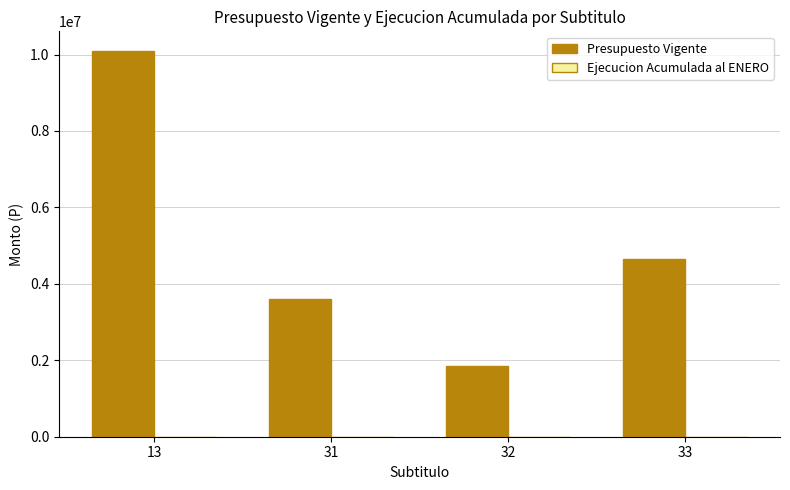

What is the change in value from 31 to 33?

+1040880